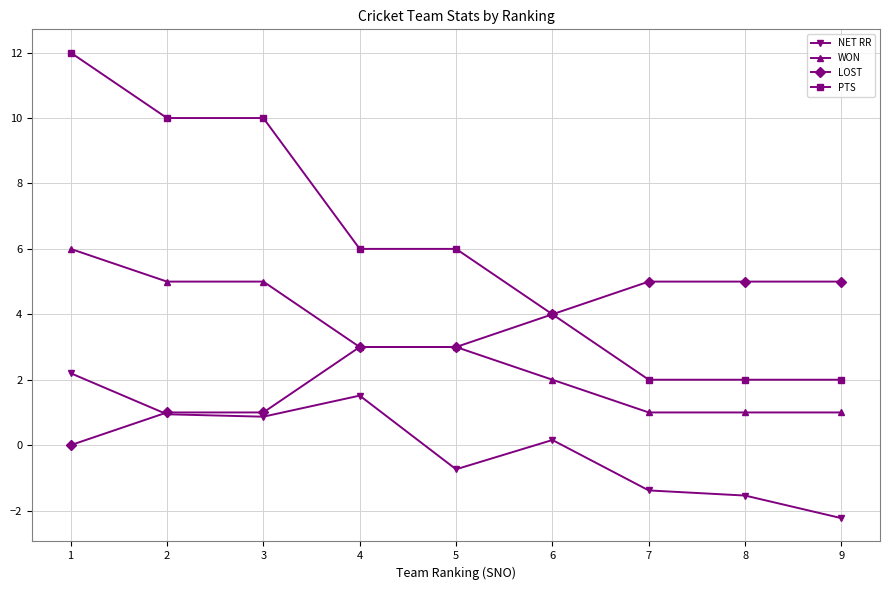

Reading right to left, list all the values displayed in this chart.

NET RR: 9=-2.2	8=-1.5	7=-1.4	6=0.2	5=-0.7	4=1.5	3=0.9	2=0.9	1=2.2
WON: 9=1.0	8=1.0	7=1.0	6=2.0	5=3.0	4=3.0	3=5.0	2=5.0	1=6.0
LOST: 9=5.0	8=5.0	7=5.0	6=4.0	5=3.0	4=3.0	3=1.0	2=1.0	1=0.0
PTS: 9=2.0	8=2.0	7=2.0	6=4.0	5=6.0	4=6.0	3=10.0	2=10.0	1=12.0